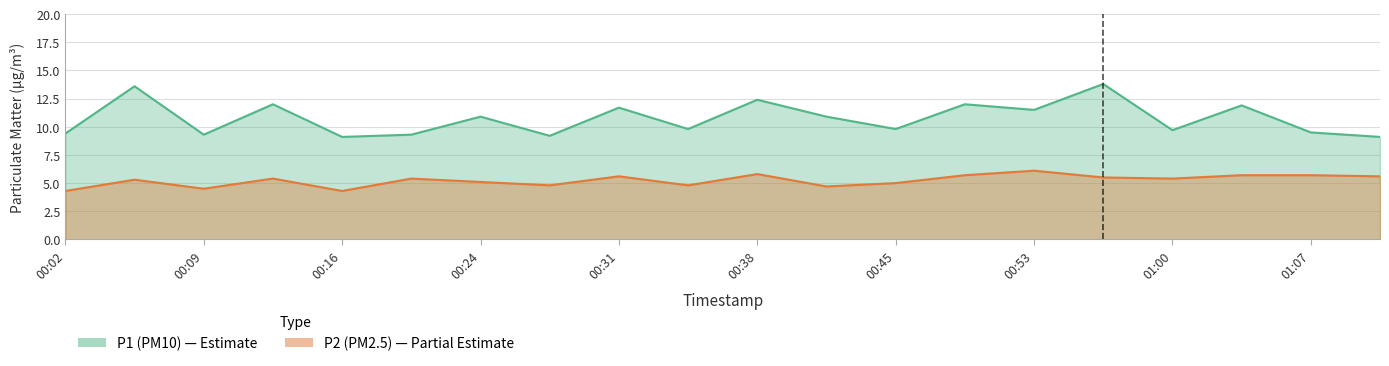

What is the value of the P2 point at the 15th from the left?

6.1